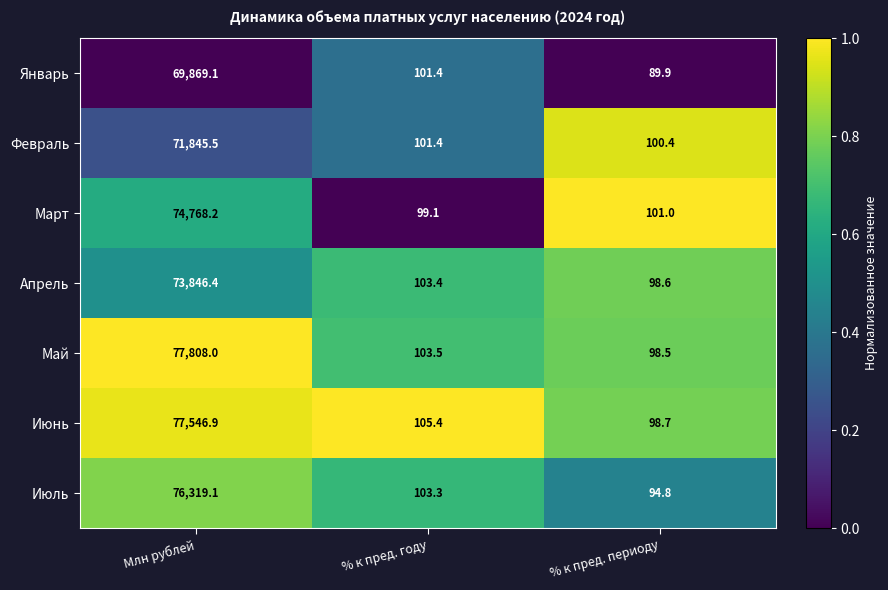

What is the difference between the highest and lowest values at % к пред. году?

6.3